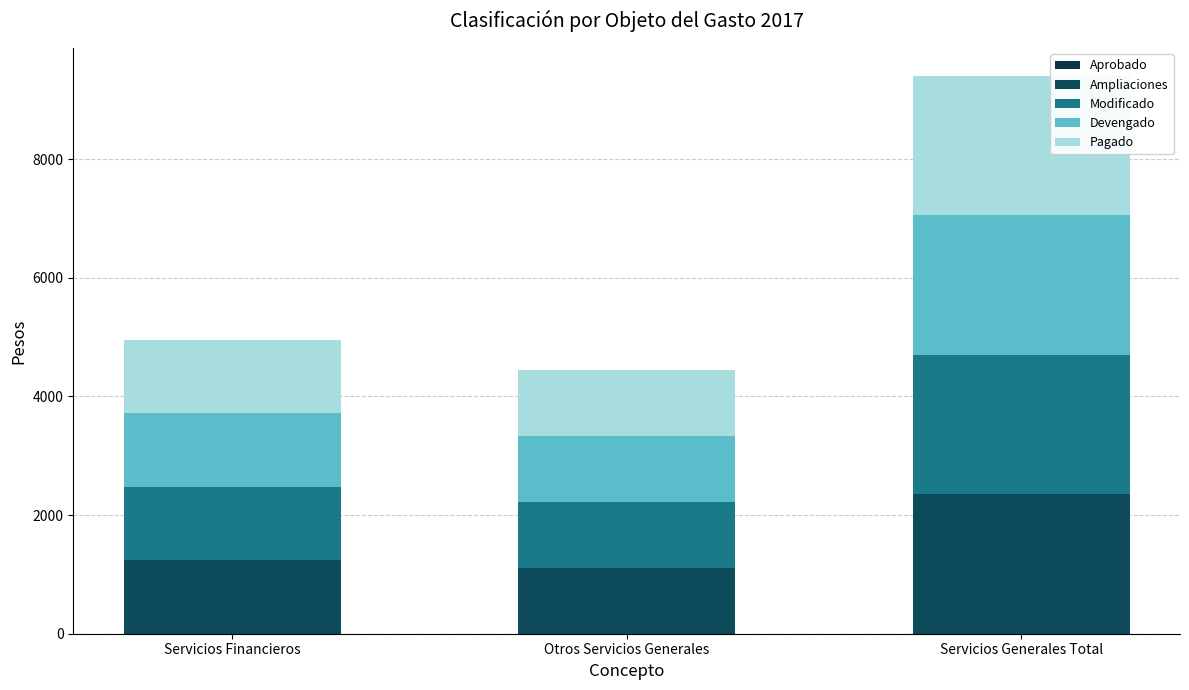

What position from the right is Servicios Generales Total?

1